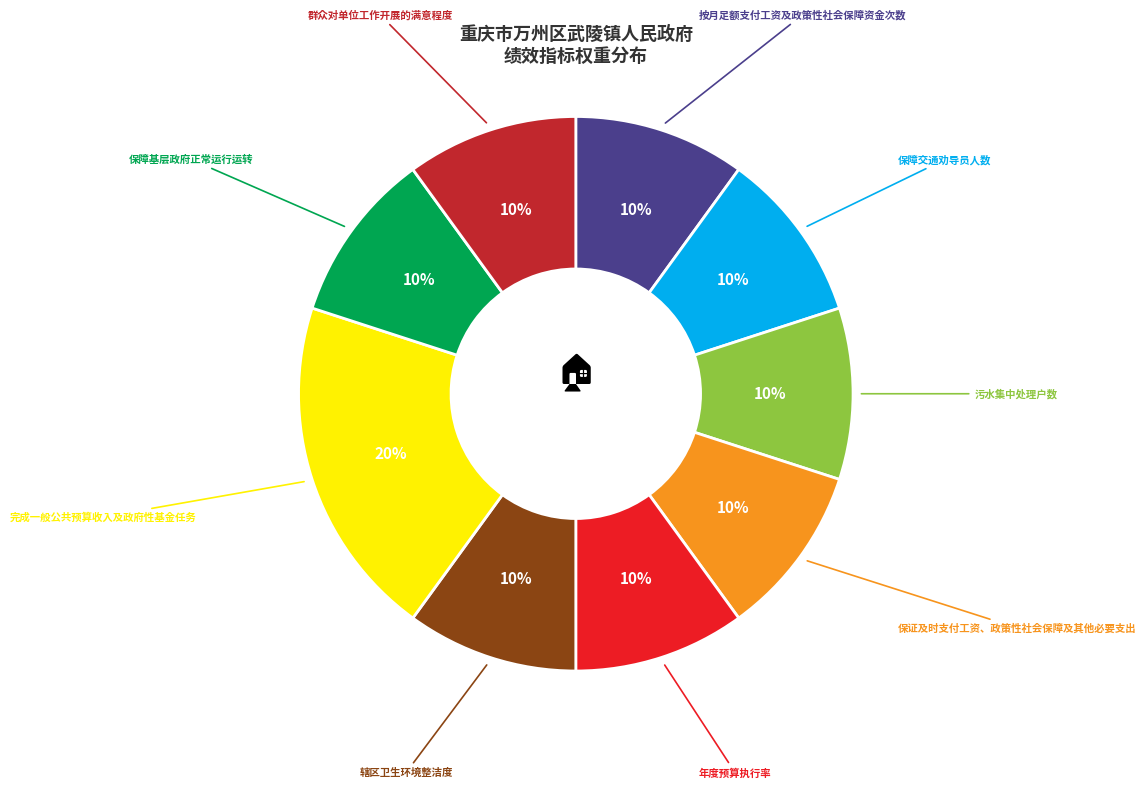

Is it true that 辖区卫生环境整洁度 is 2% of the pie?

False